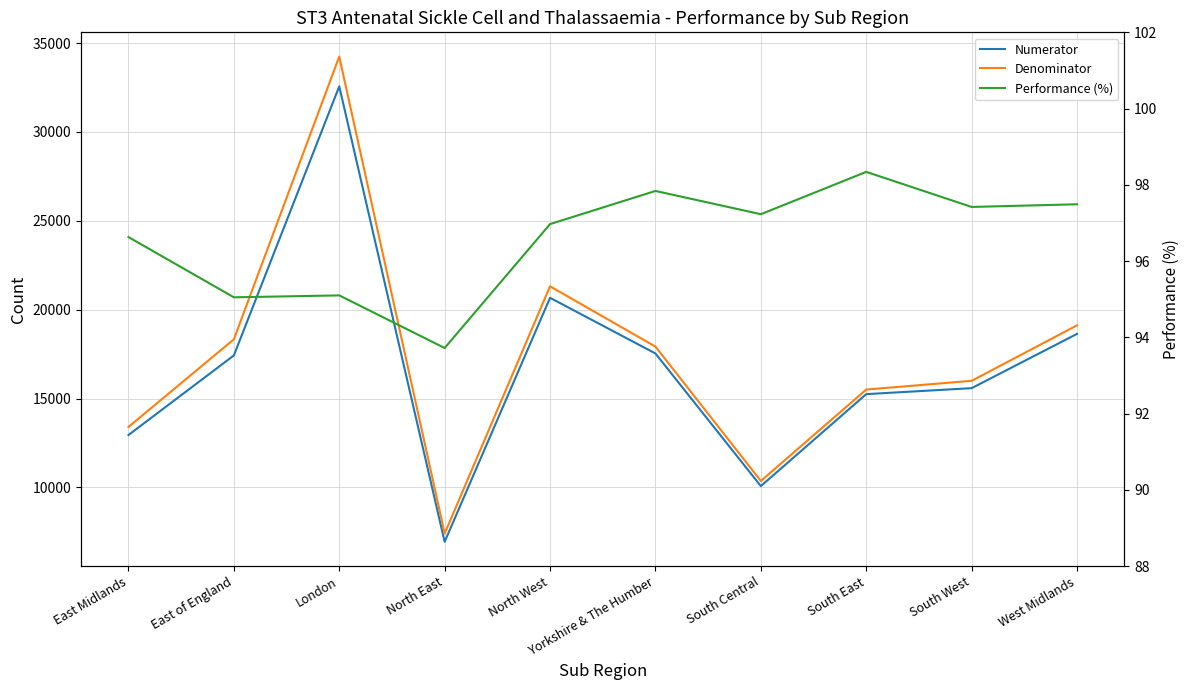

What is the difference between the maximum and second lowest values in the Performance (%) series?

3.3